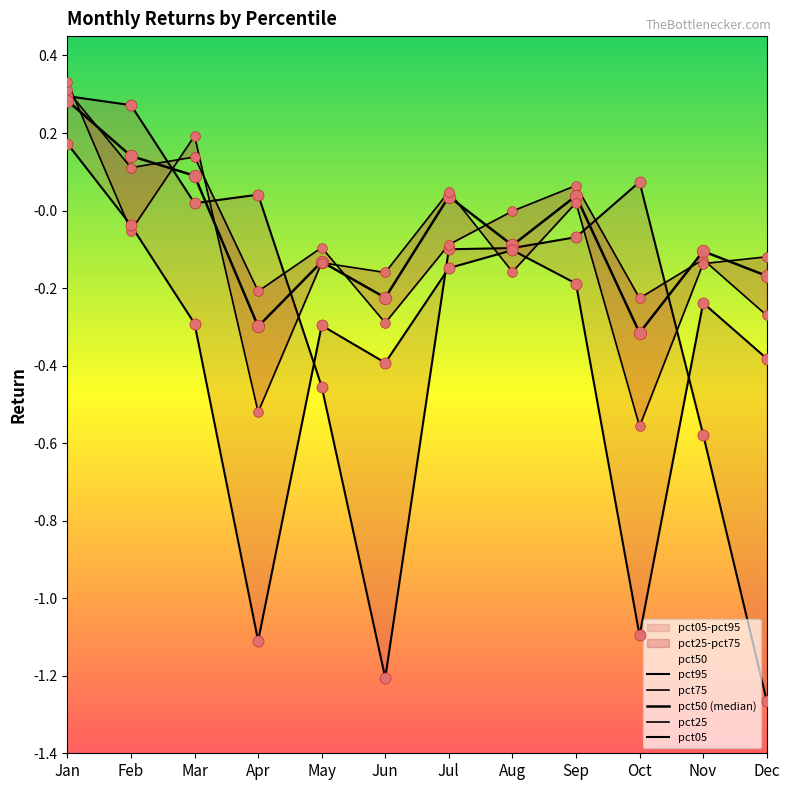

At which category is the sum across all series the highest?

Jan